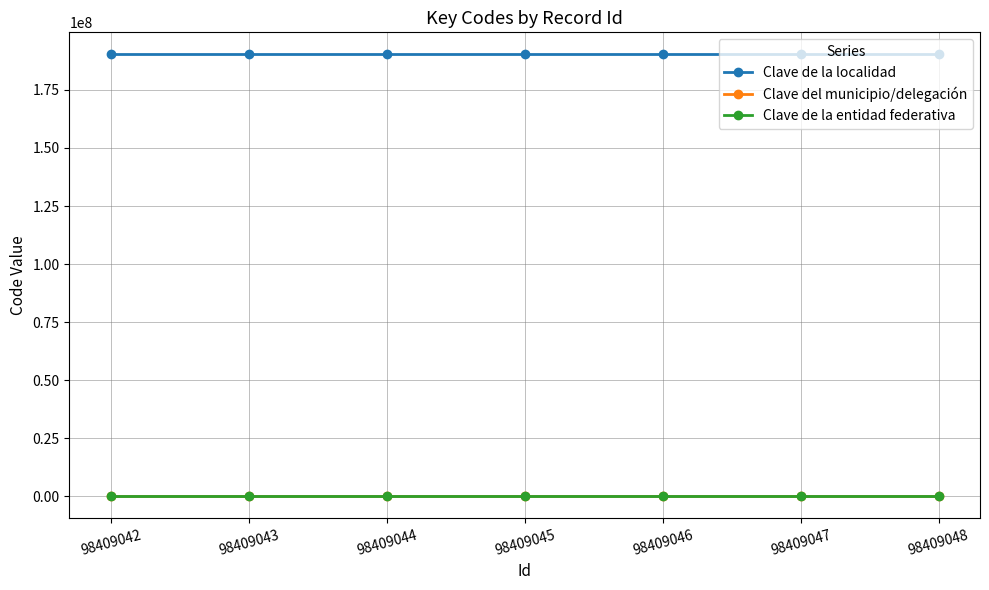

True or false: Clave de la localidad and Clave del municipio/delegación cross at least once.

False